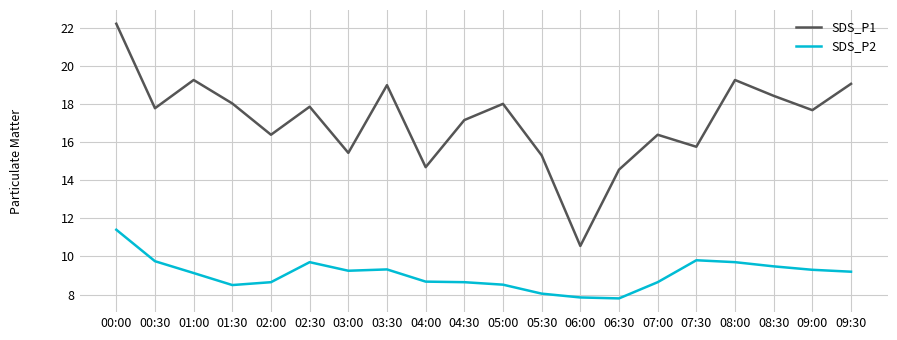

What is the minimum value shown in the chart?

7.8